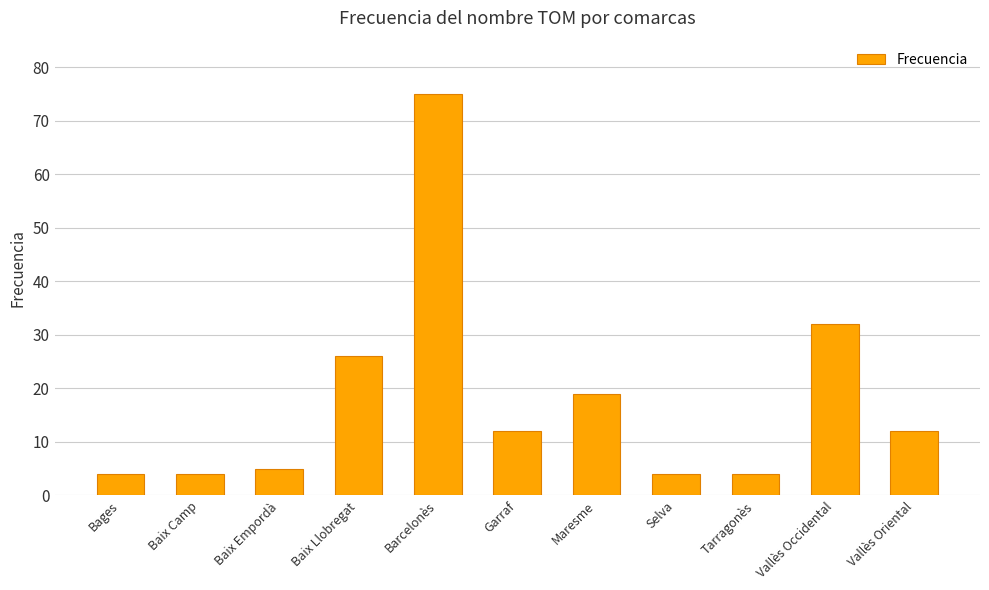

What is the sum of all values?

197